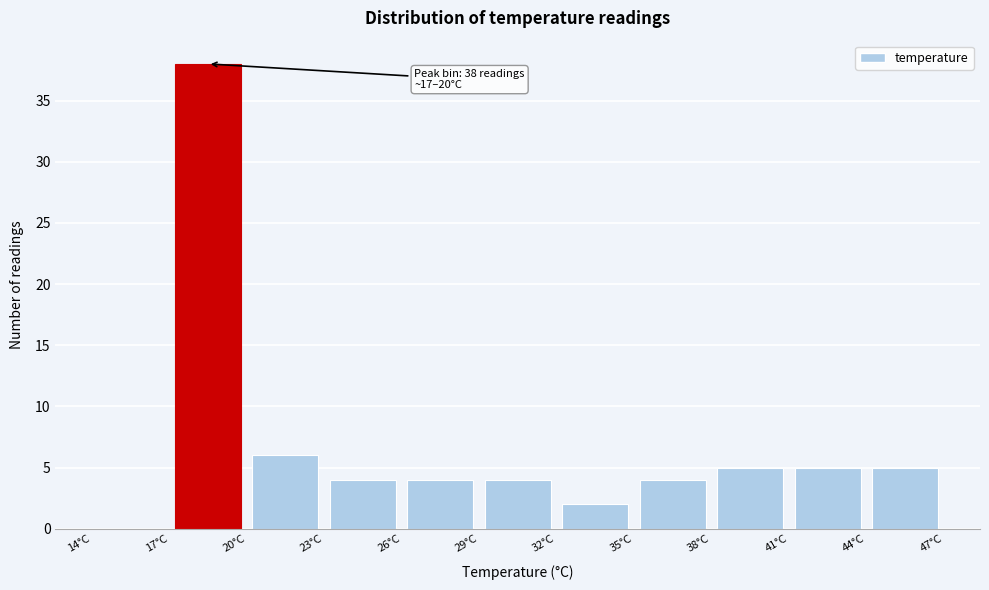

Over which range of the x-axis is the bar tallest?

17 to 20